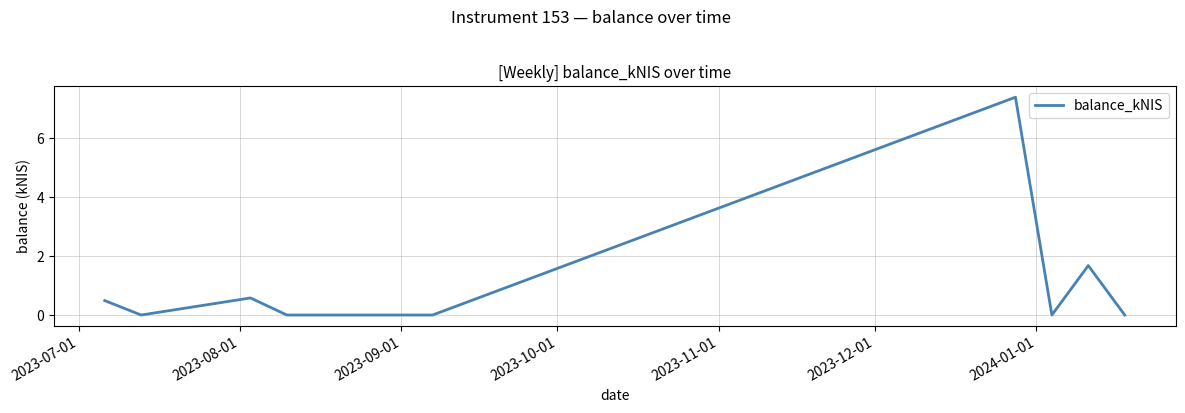

What is the difference between the maximum and minimum values?

7.4